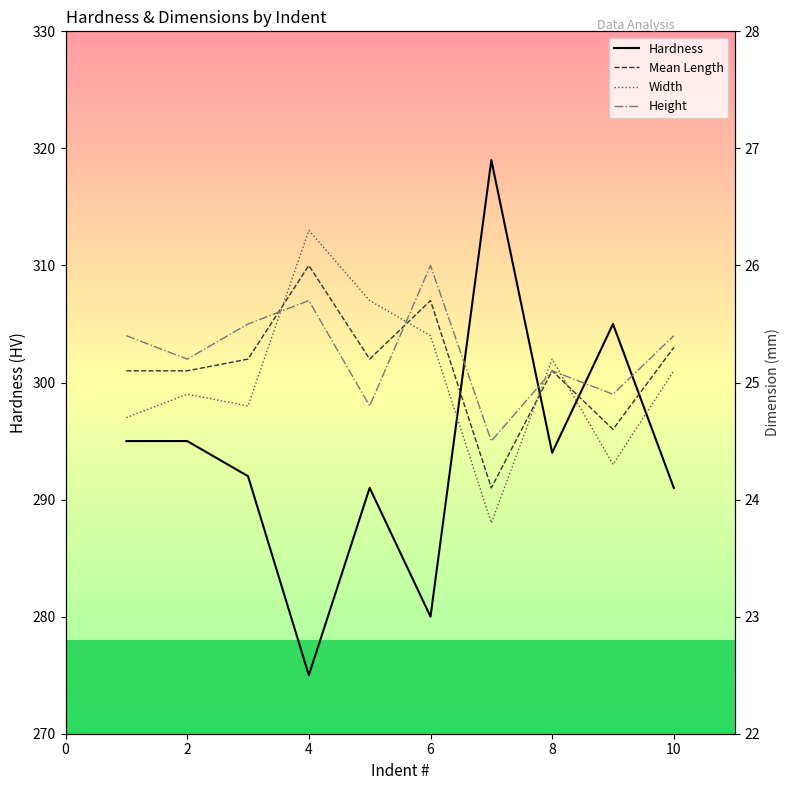

The value of Hardness at 8 is 450.2. True or false?

False